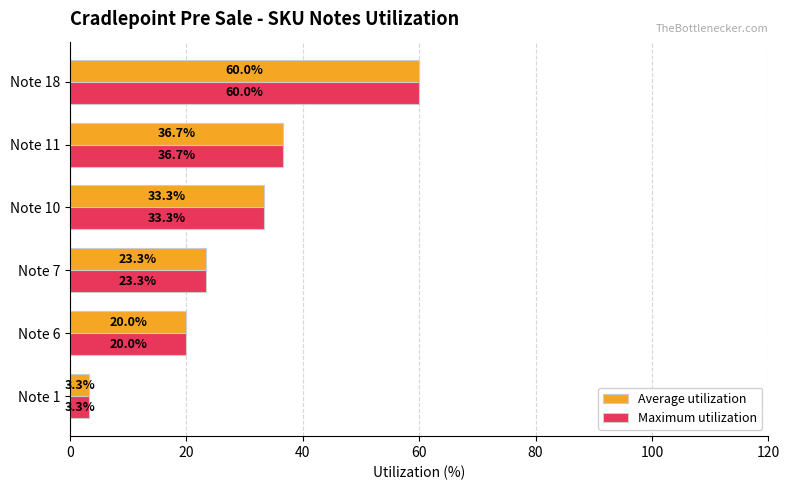

What is the difference between the Average utilization values at Note 6 and Note 10?

13.3